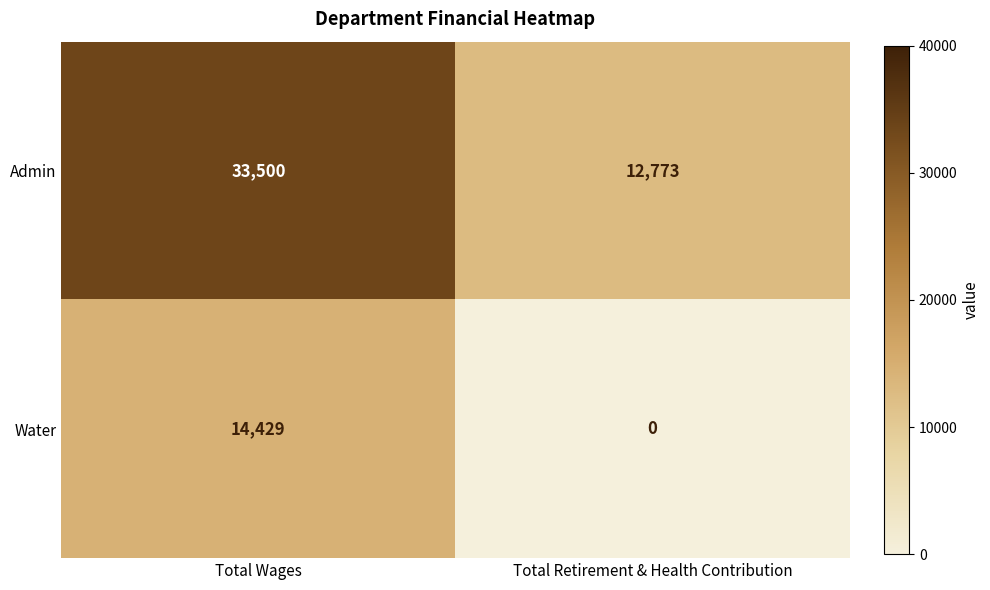

Reading left to right, transcribe all the data shown in this chart.

Admin: 33500	12773
Water: 14429	0